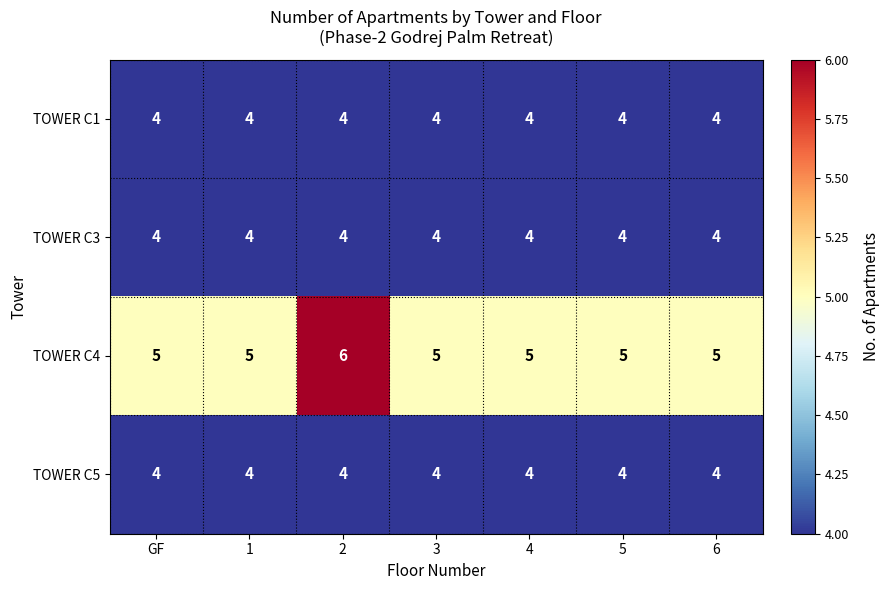

What is the greatest value displayed?

6